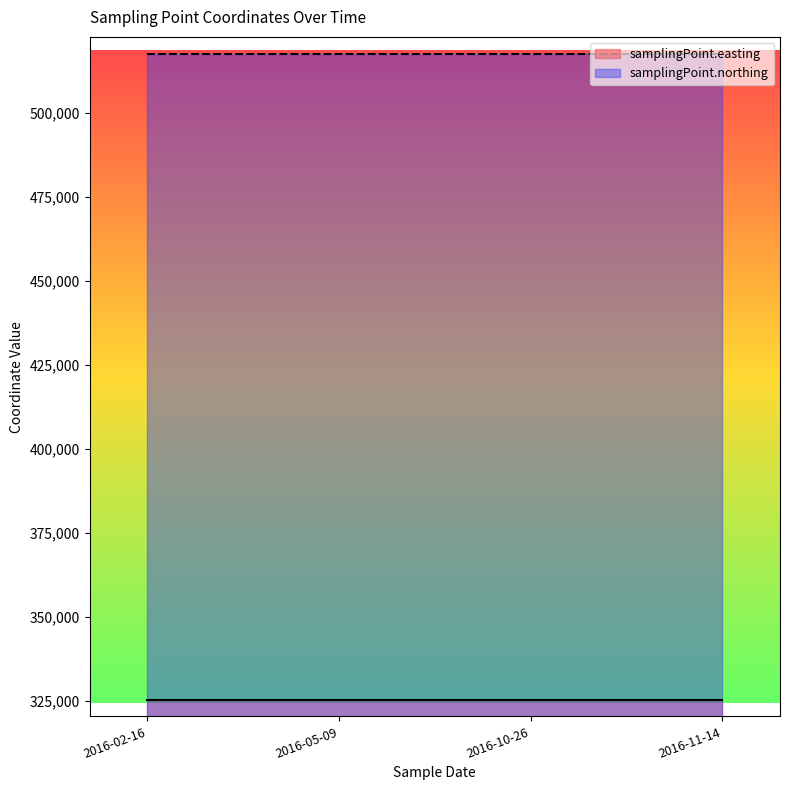

The value of samplingPoint.northing at 2016-05-09 is 716412. True or false?

False